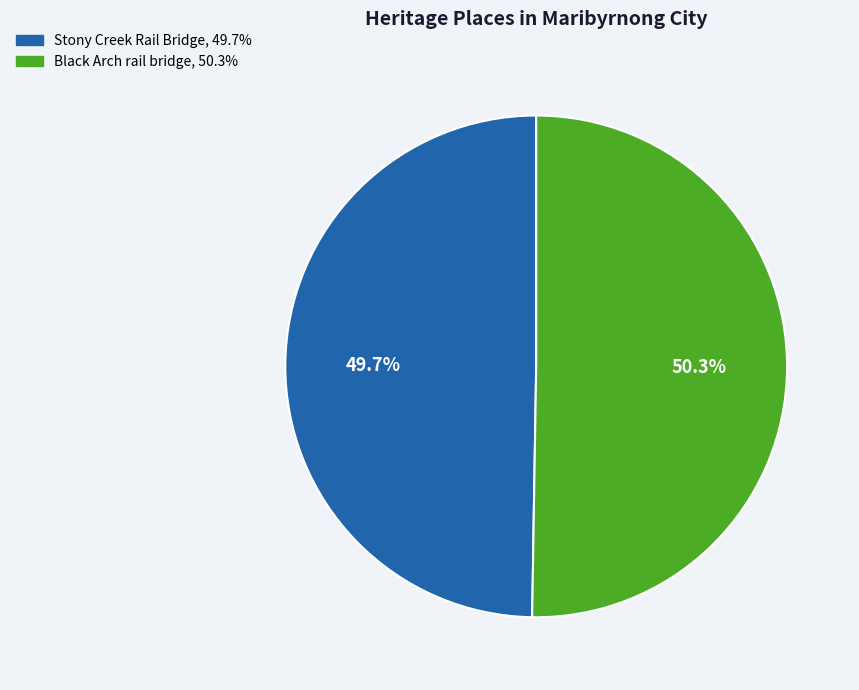

Which category has the smallest portion of the pie?

Stony Creek Rail Bridge